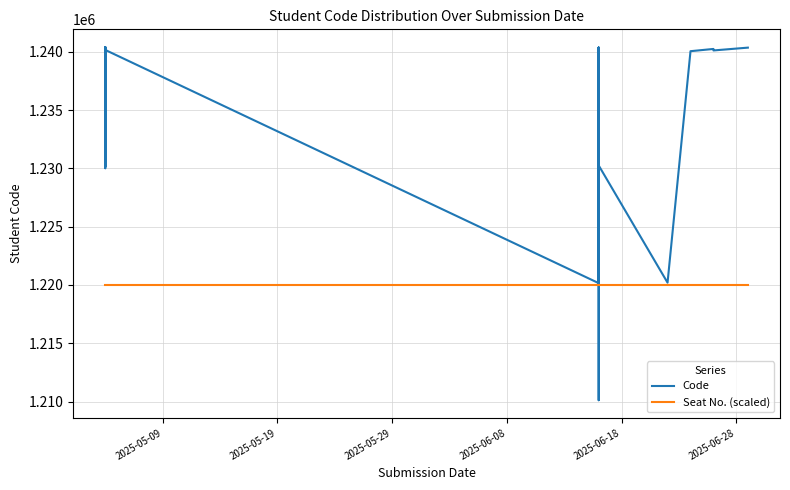

Rank the series by their maximum value, from highest to lowest.

Code, Seat No. (scaled)